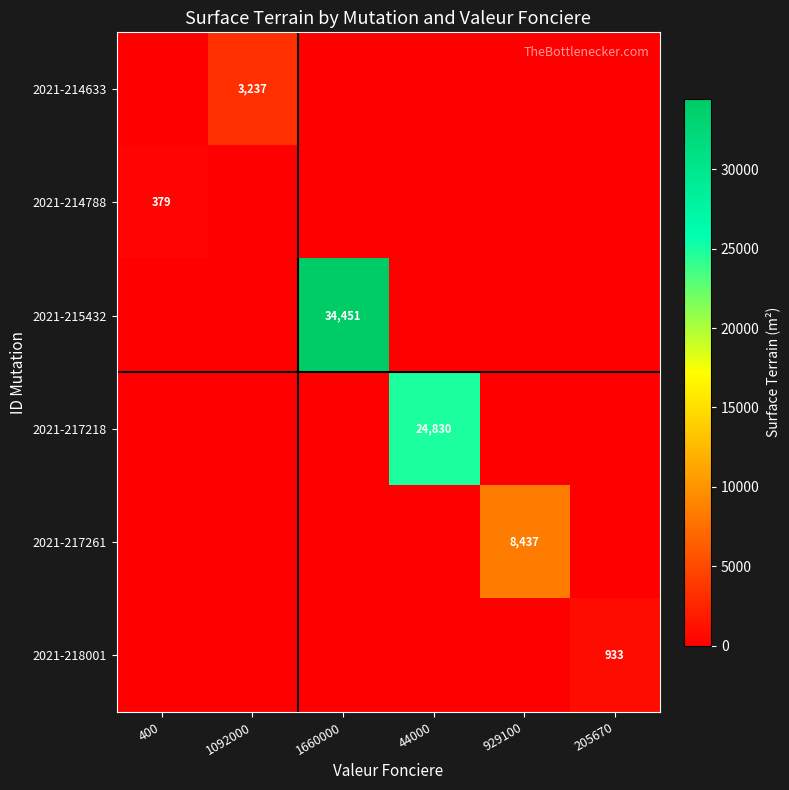

True or false: 2021-214788 has a value of 379 at 400.

True